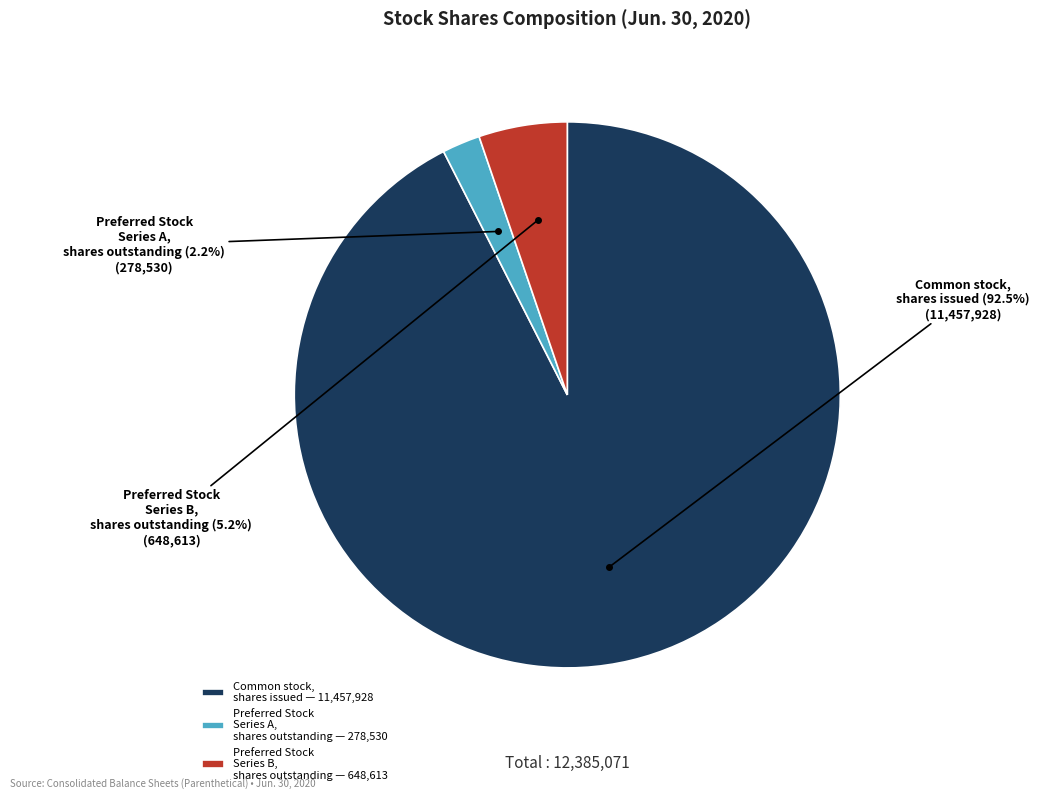

To the nearest percent, what is the difference between the largest and smallest slice percentages?

90%